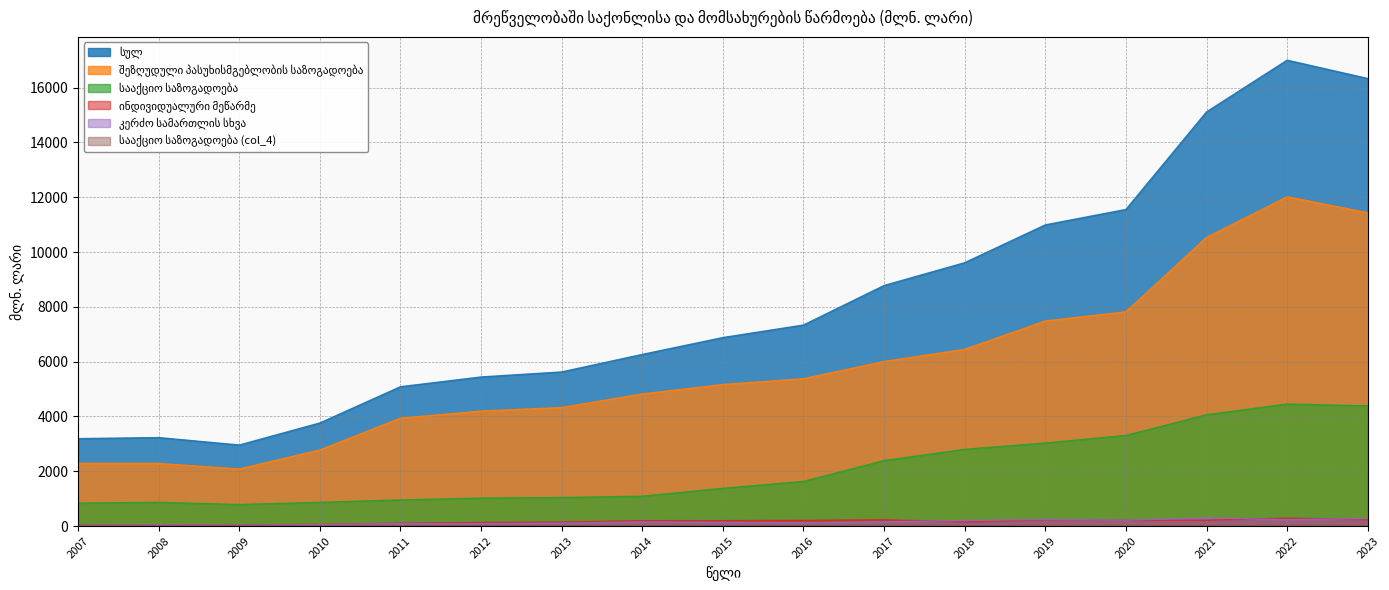

What is the value of the სააქციო საზოგადოება (col_4) point at the 14th from the left?

0.3